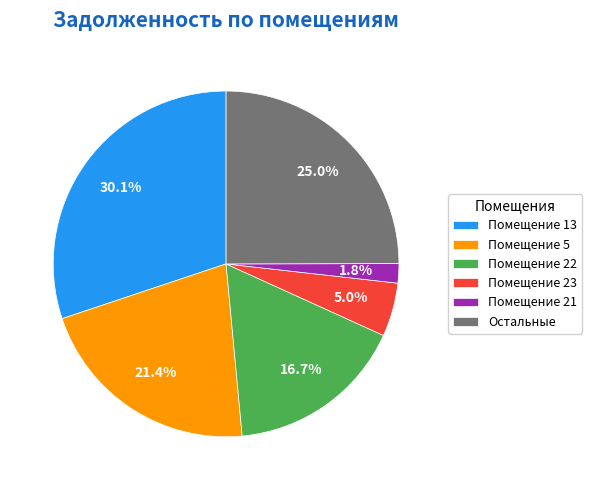

Is there any slice that represents more than half of the pie?

No